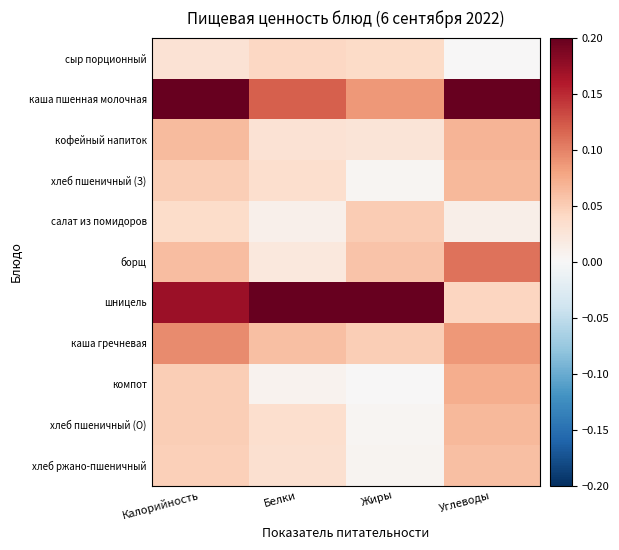

Between Калорийность and Белки, which series saw the biggest shift?

каша пшенная молочная